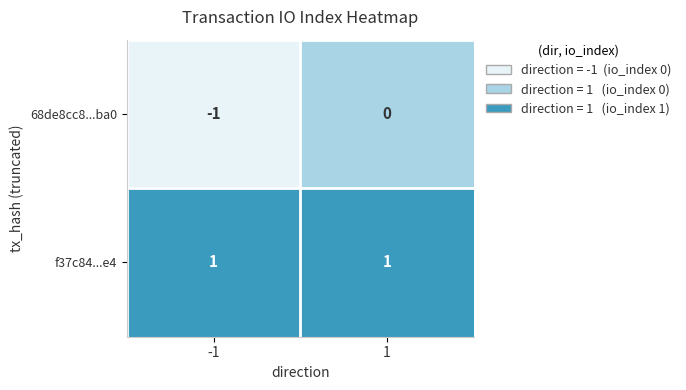

The 68de8cc8...ba0 series shows -1 at 1. True or false?

False